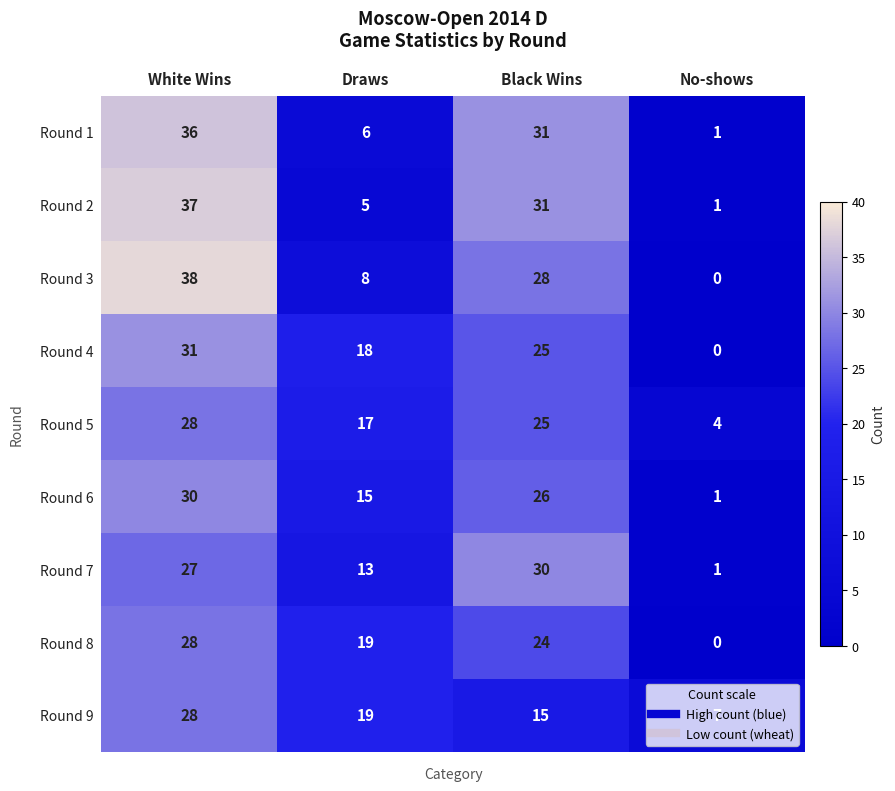

How many distinct data groups are displayed?

9